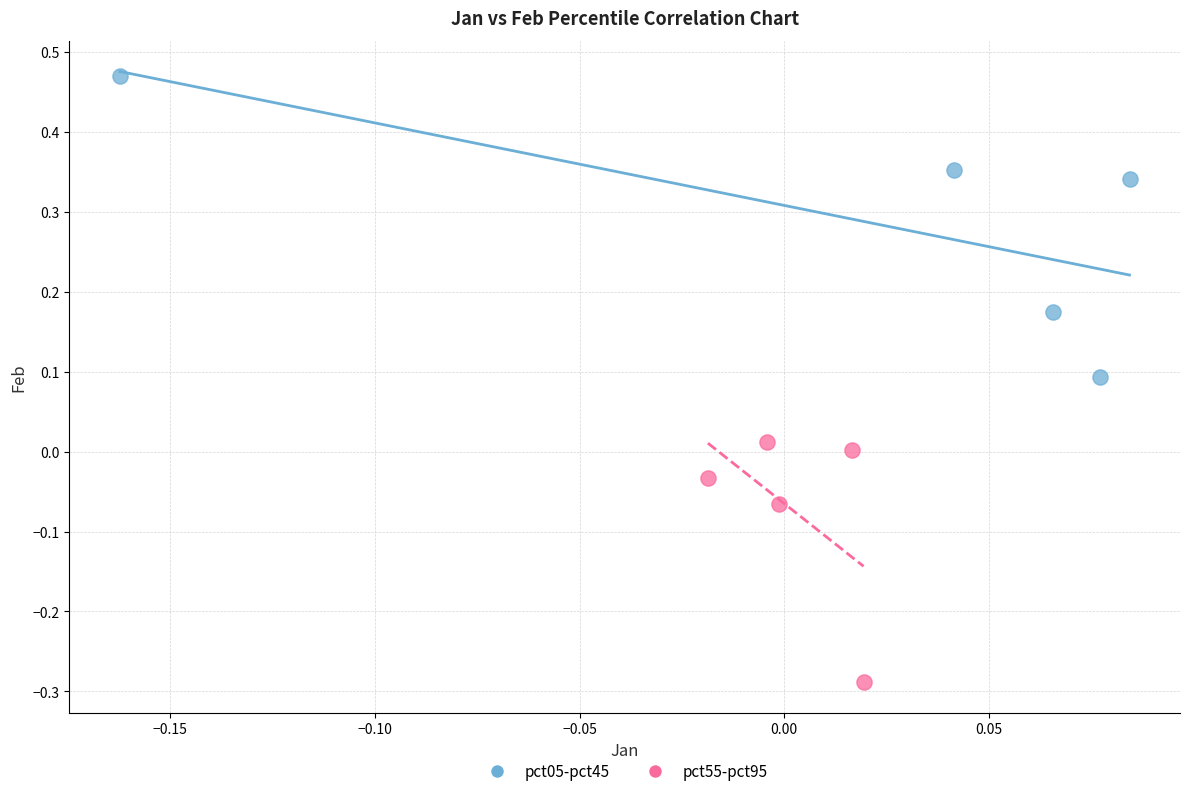

What are all the series names shown in the legend?

pct05-pct45, pct55-pct95